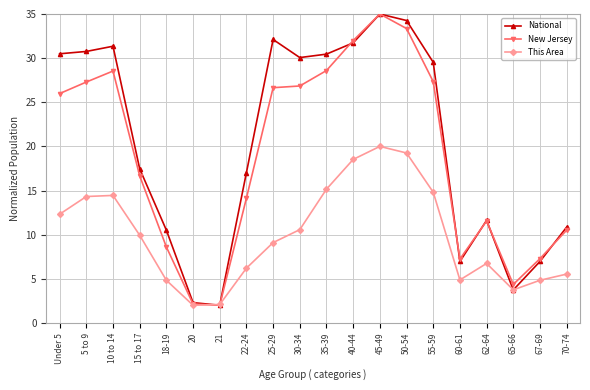

True or false: New Jersey has a value of 11.6 at 18-19.

False